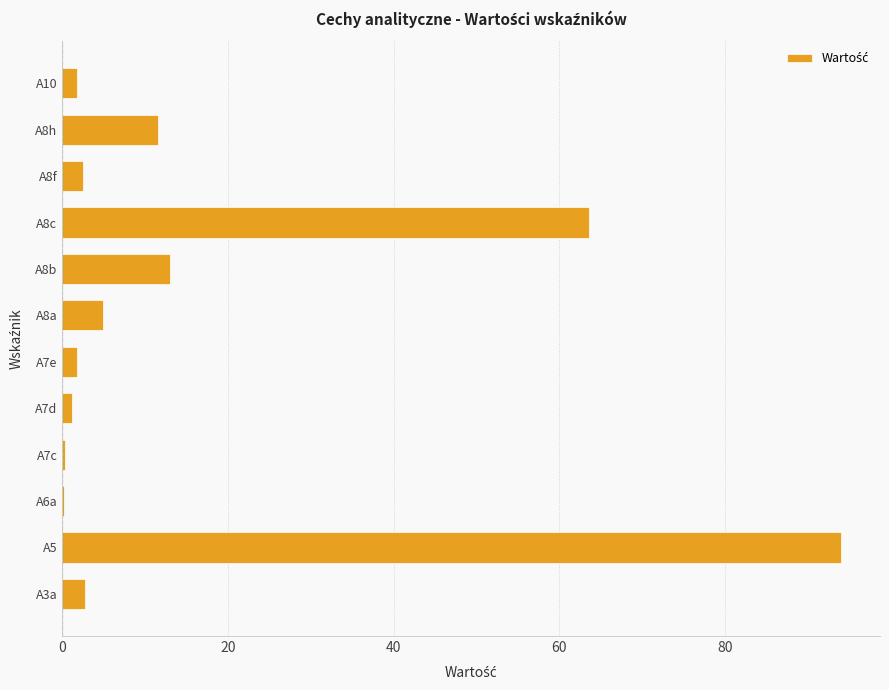

What is the sum of all values?

197.7